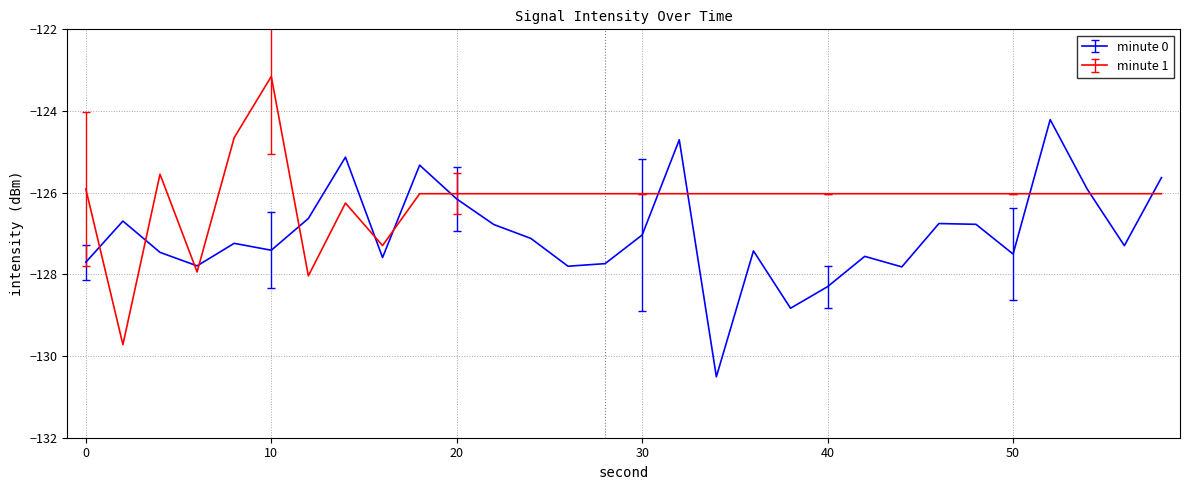

After their last crossing, which series has the higher values: minute 0 or minute 1?

minute 0